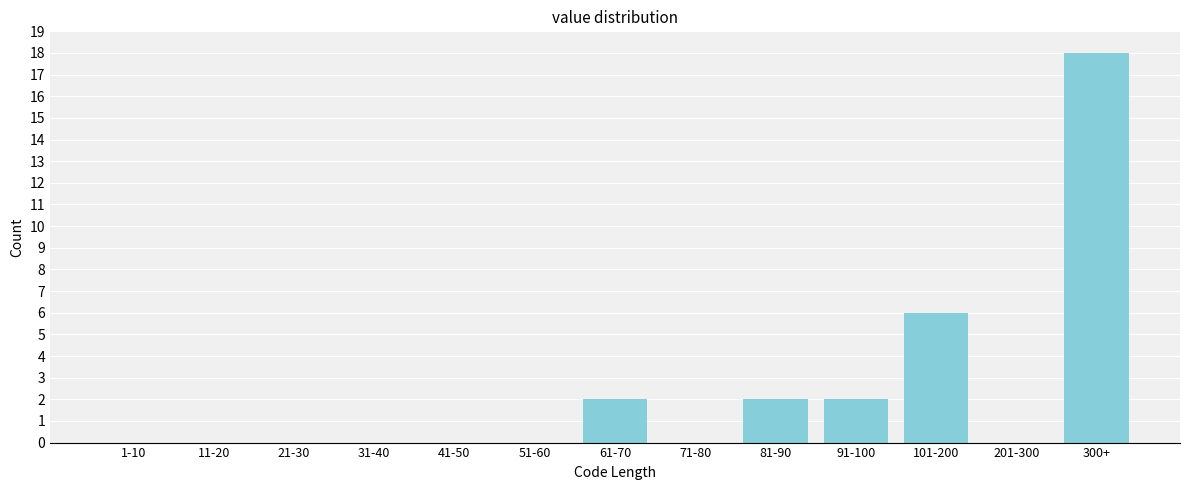

Reading right to left, what are all the values shown in this chart?

300+=18	201-300=0	101-200=6	91-100=2	81-90=2	71-80=0	61-70=2	51-60=0	41-50=0	31-40=0	21-30=0	11-20=0	1-10=0